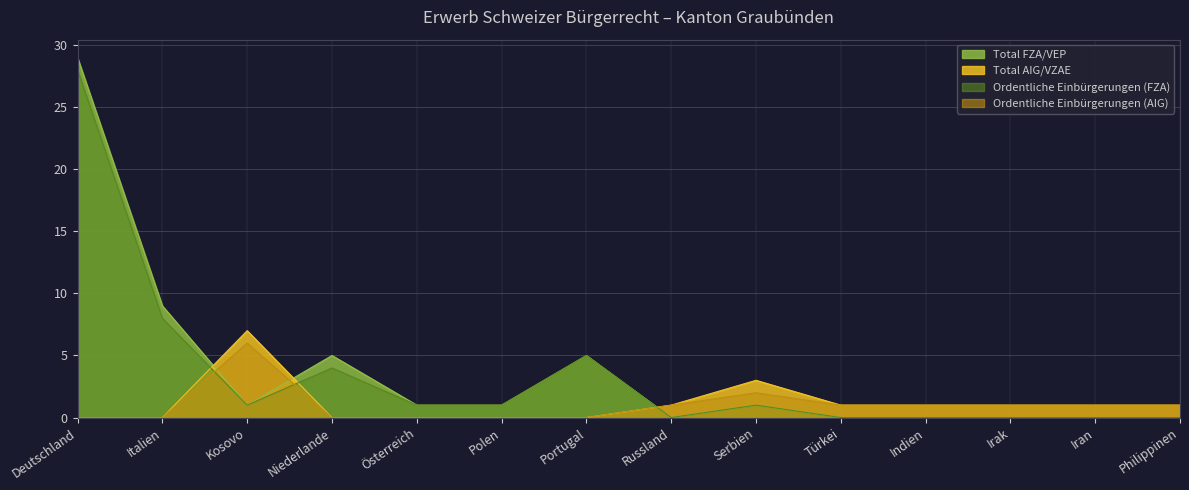

Which series has the largest total across all categories?

Total FZA/VEP